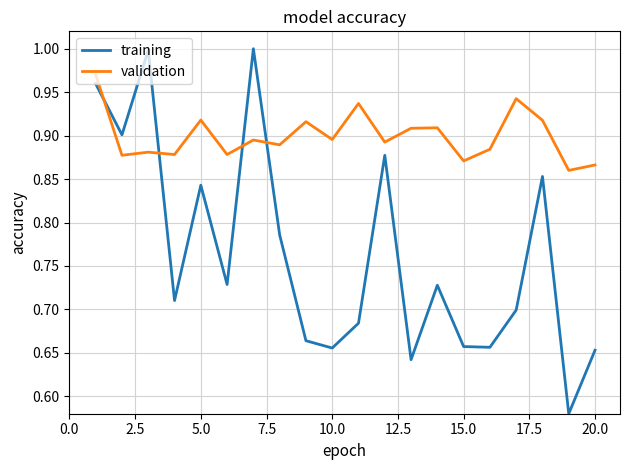

How many intersections are there between validation and training?

4